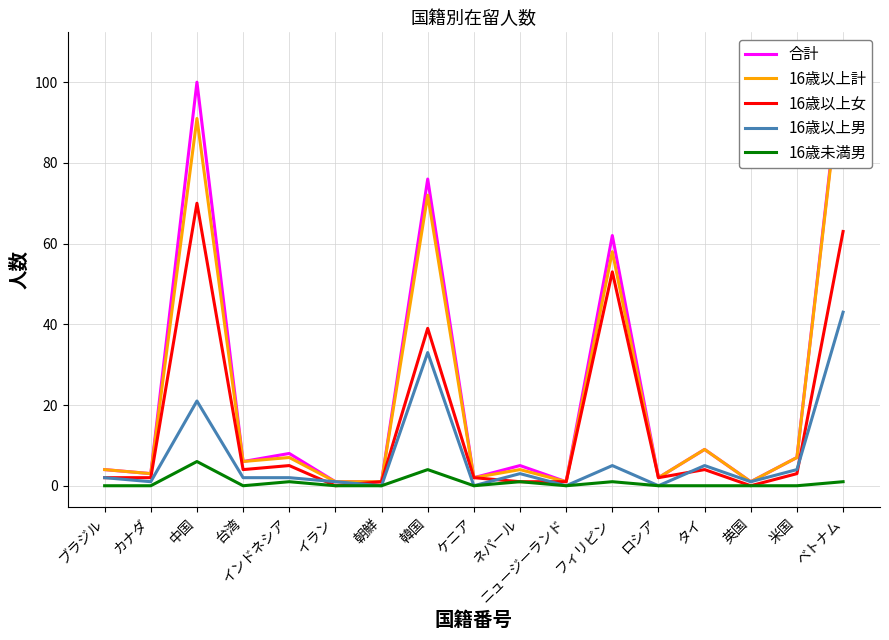

At which category does 16歳以上計 reach its first local valley?

カナダ